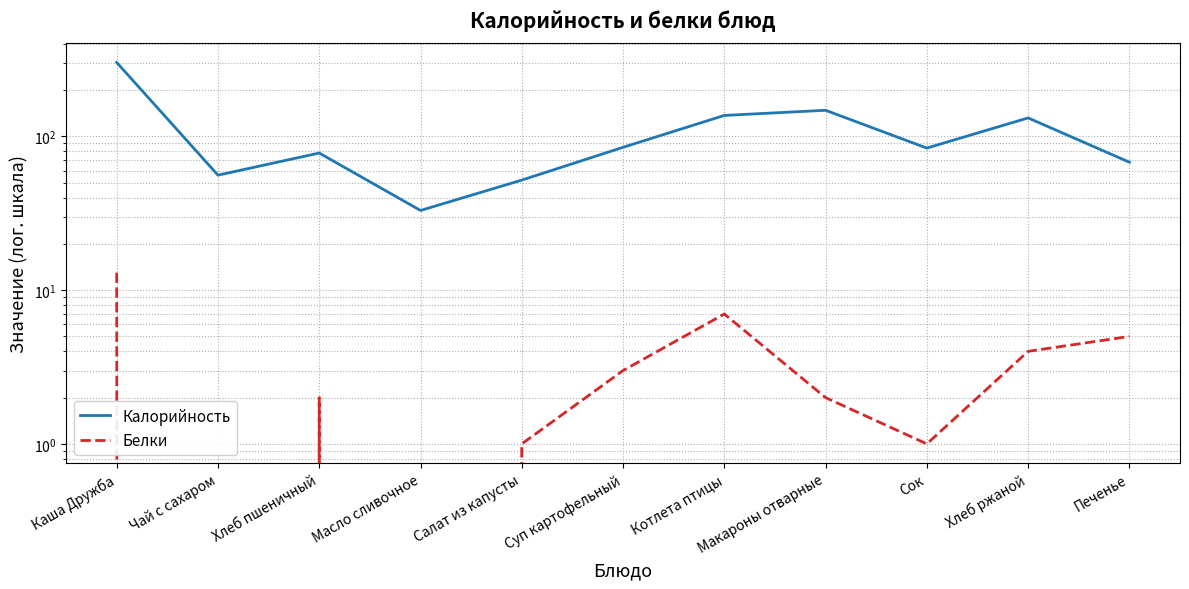

List the series in order of their peak value, highest first.

Калорийность, Белки